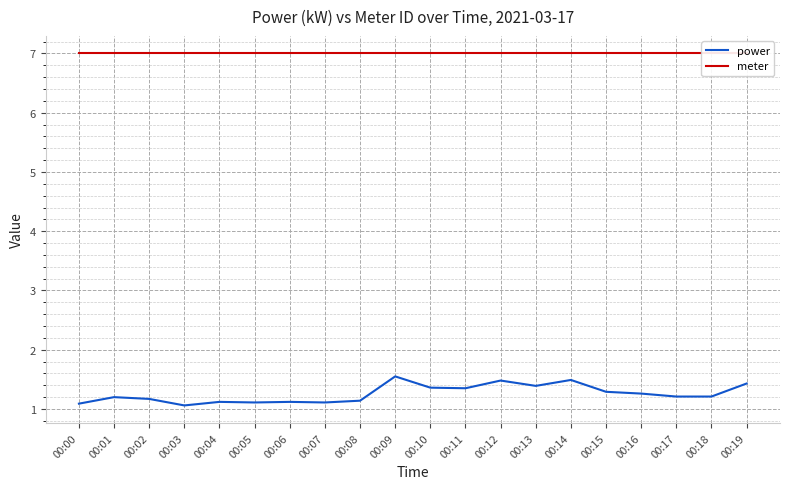

What is the difference between the maximum and minimum values in the power series?

0.5